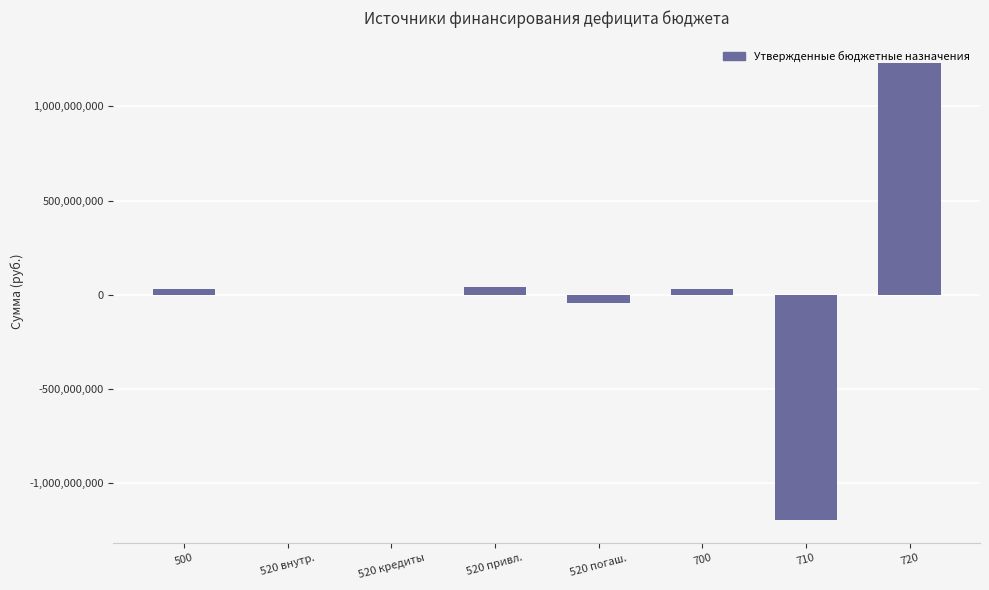

The value at 520 погаш. is -40900000.0. True or false?

True